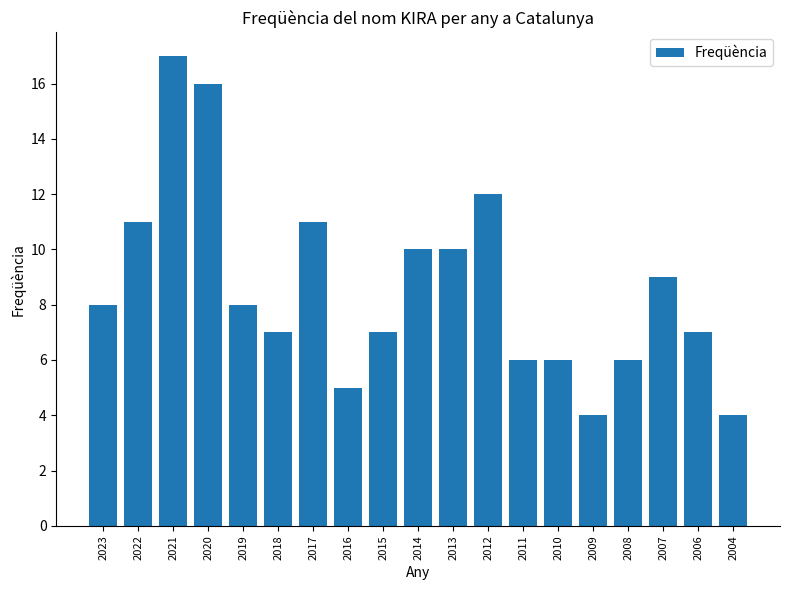

Between 2019 and 2009, which is larger?

2019